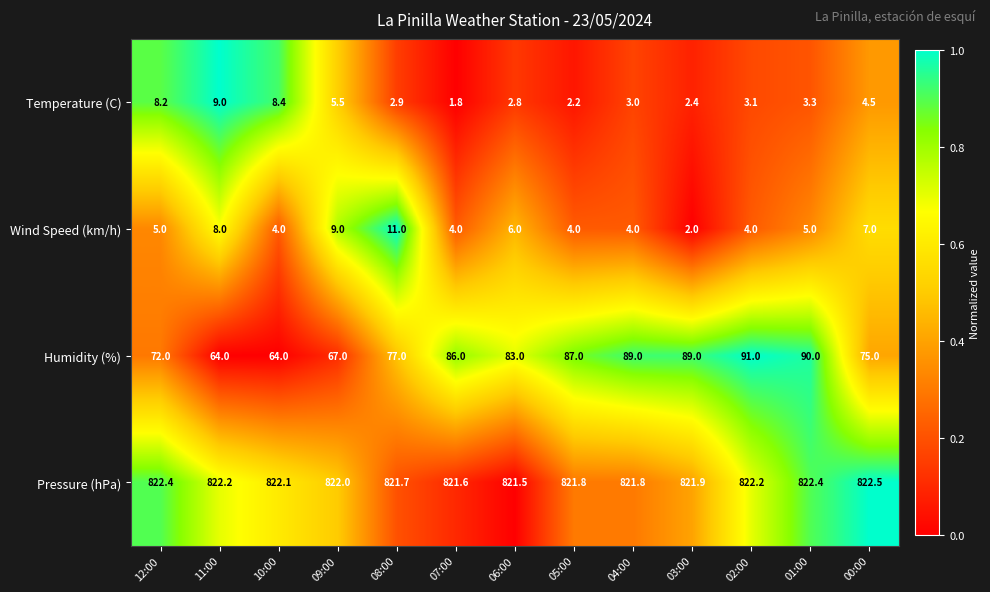

At how many categories does at least one series exceed 648?

13